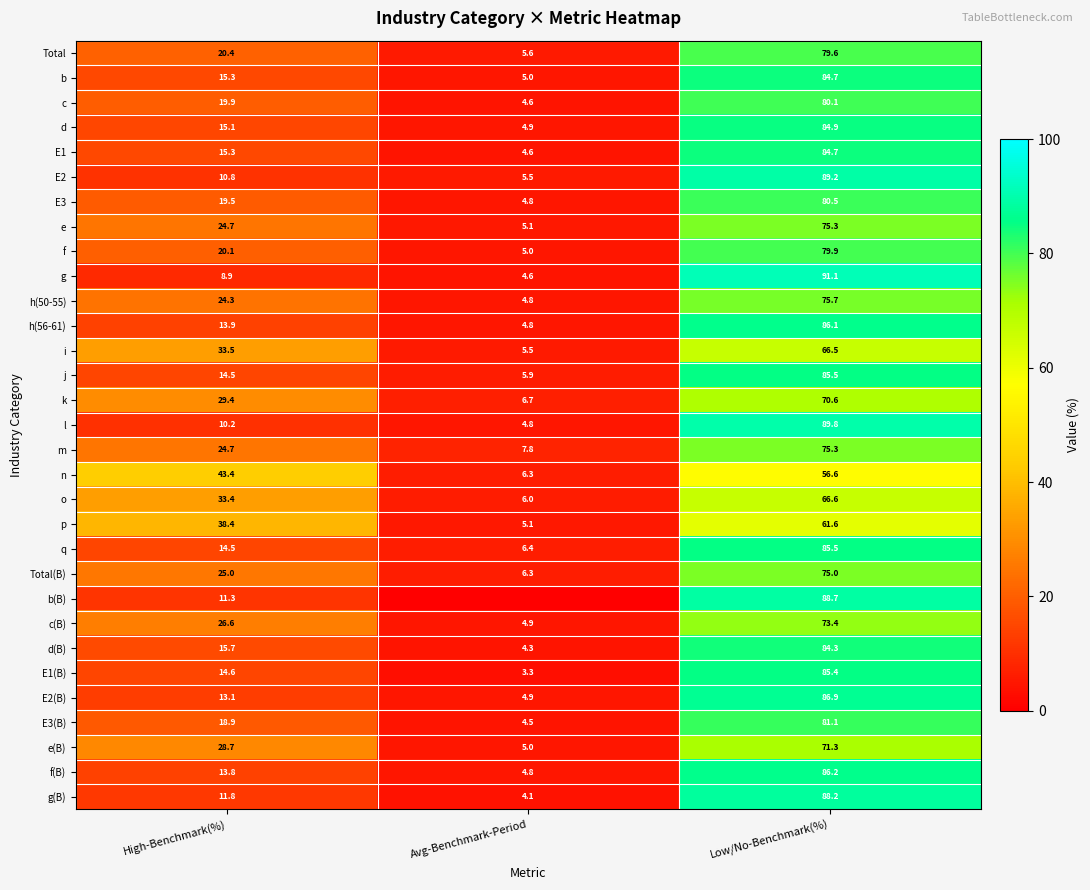

How many data points in h(56-61) are less than 13?

1